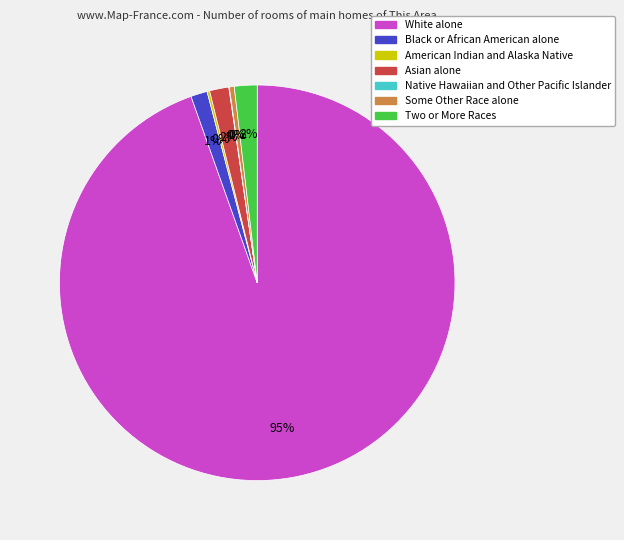

To the nearest percent, what percentage of the pie is Black or African American alone?

1%